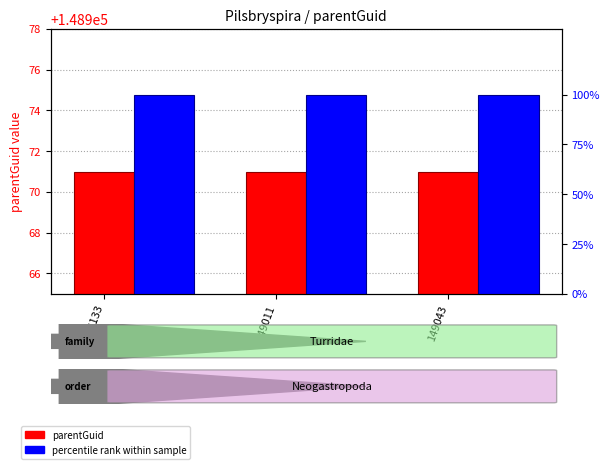

Reading right to left, list all the values displayed in this chart.

parentGuid: 149043=148971	149011=148971	116133=148971
percentile rank within sample: 149043=100	149011=100	116133=100